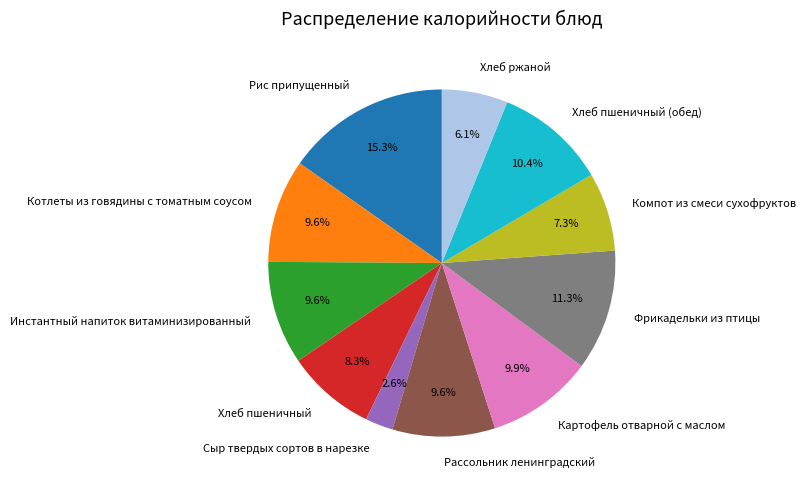

Is it true that Рис припущенный is 15% of the pie?

True